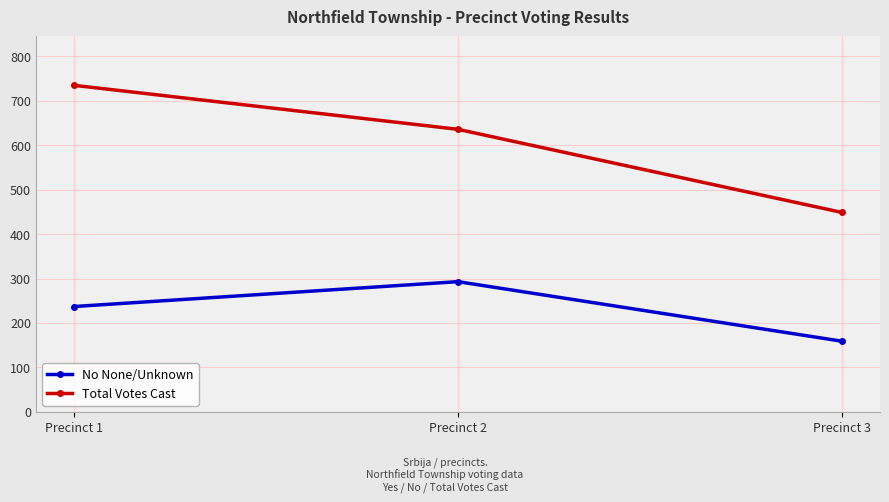

Reading left to right, extract all data points from this chart.

No None/Unknown: Precinct 1=237	Precinct 2=293	Precinct 3=159
Total Votes Cast: Precinct 1=735	Precinct 2=636	Precinct 3=449